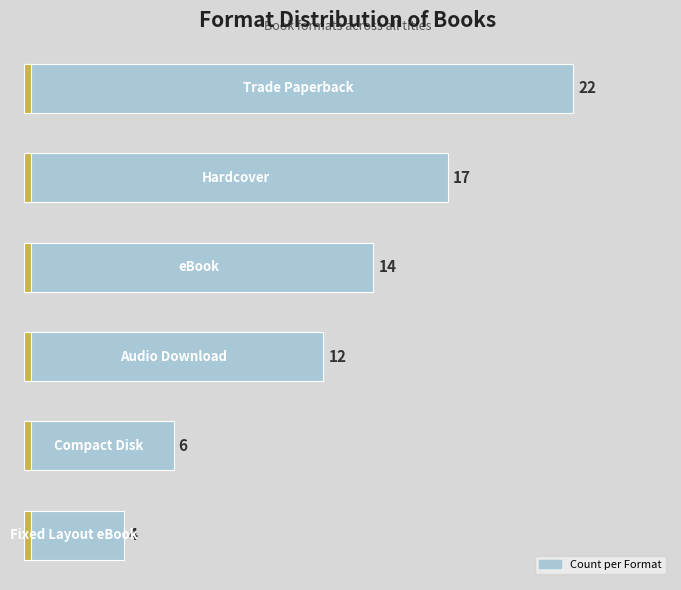

What is the difference between the maximum and second lowest values?

16